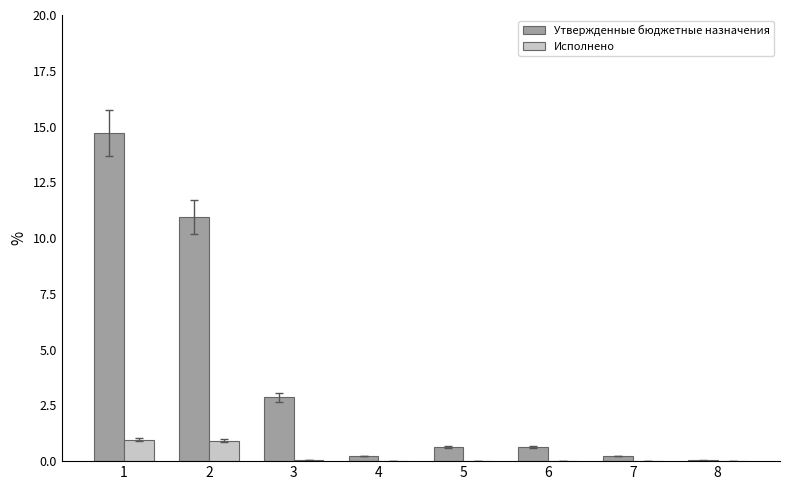

What is the sum of the Утвержденные бюджетные назначения values at 8 and 2?

11.0